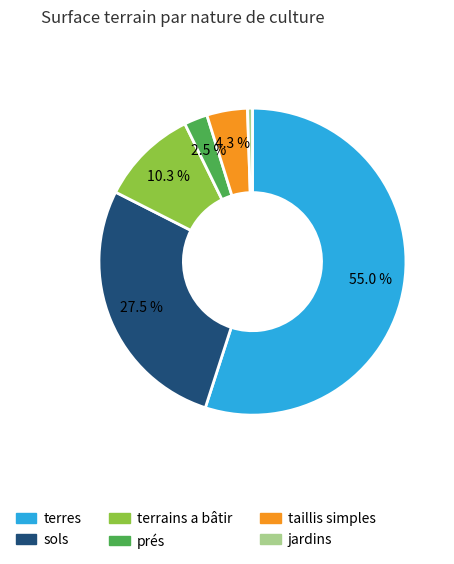

Between terrains a bâtir and taillis simples, which is larger?

terrains a bâtir